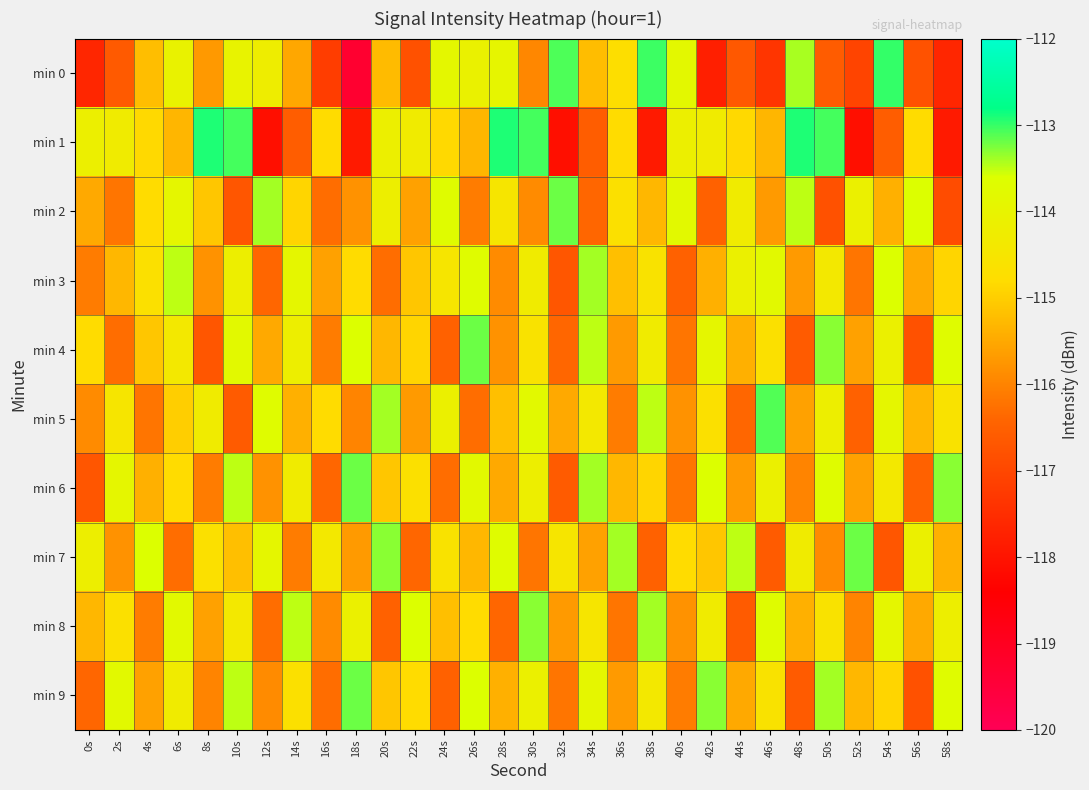

Which series has the largest range (max minus min)?

min 0